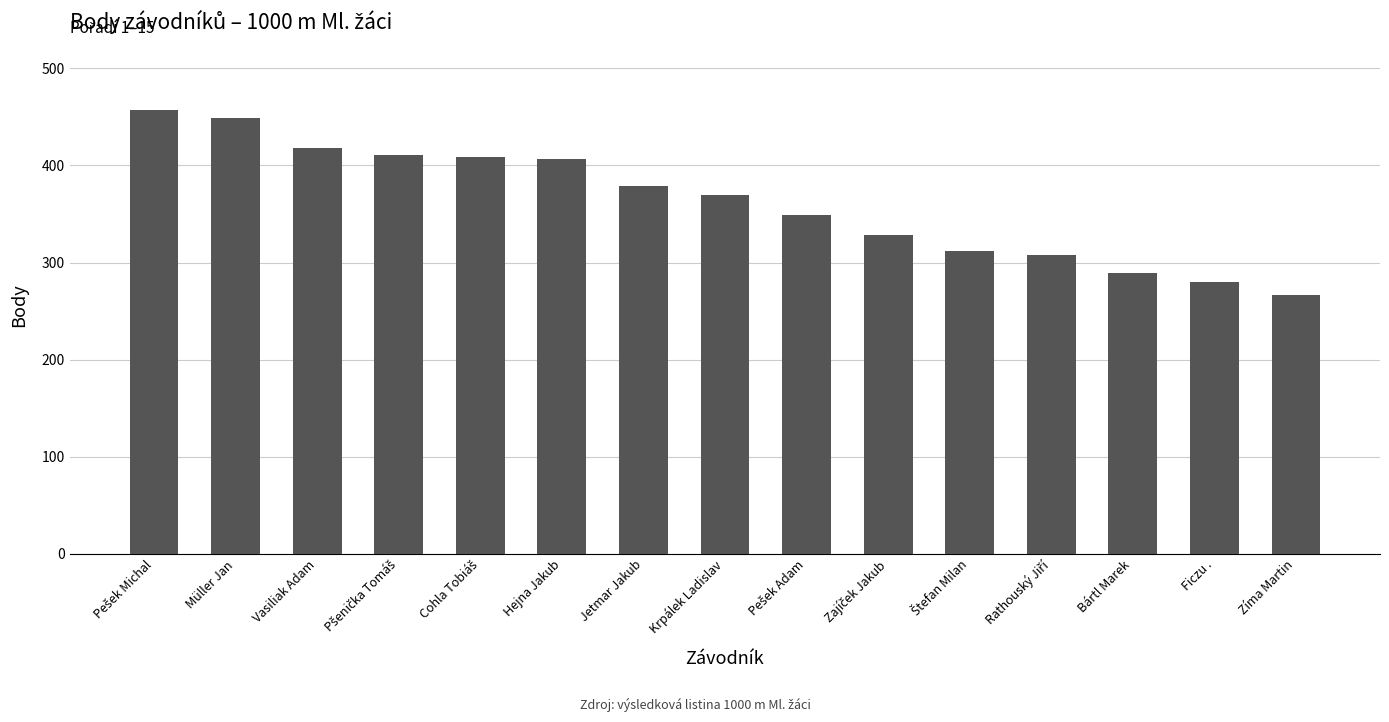

Which has a higher value, Hejna Jakub or Krpálek Ladislav?

Hejna Jakub